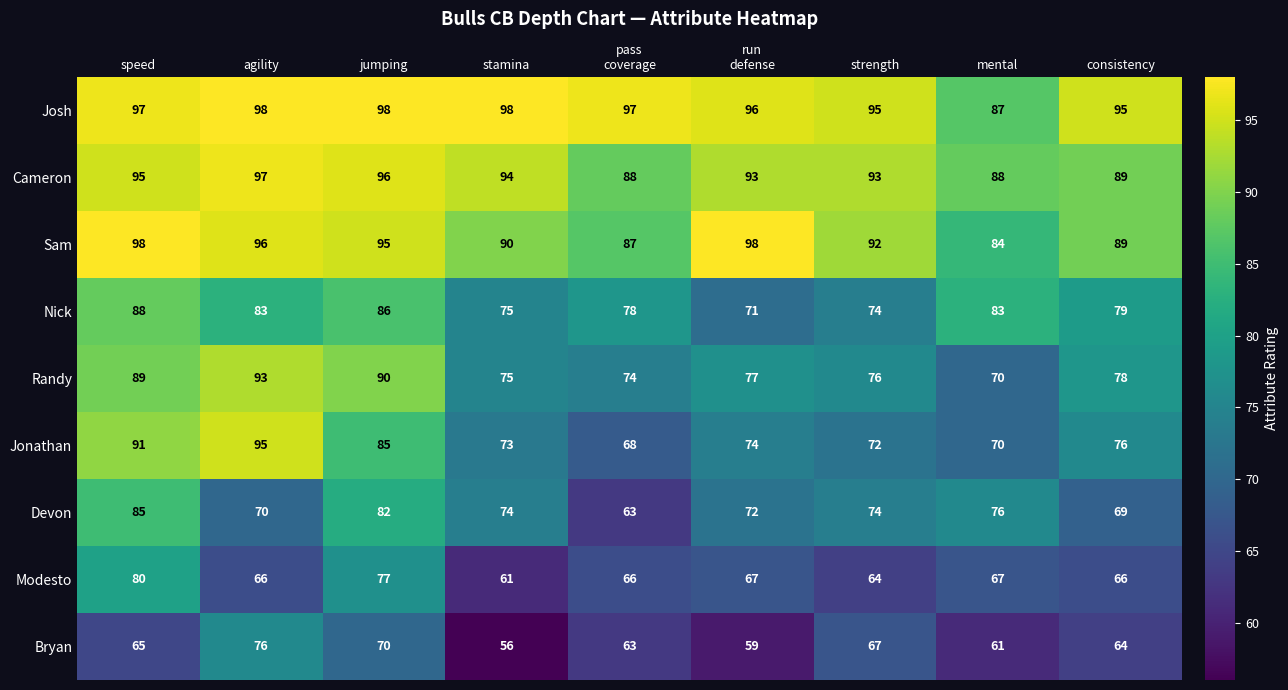

At how many categories does at least one series exceed 77?

9